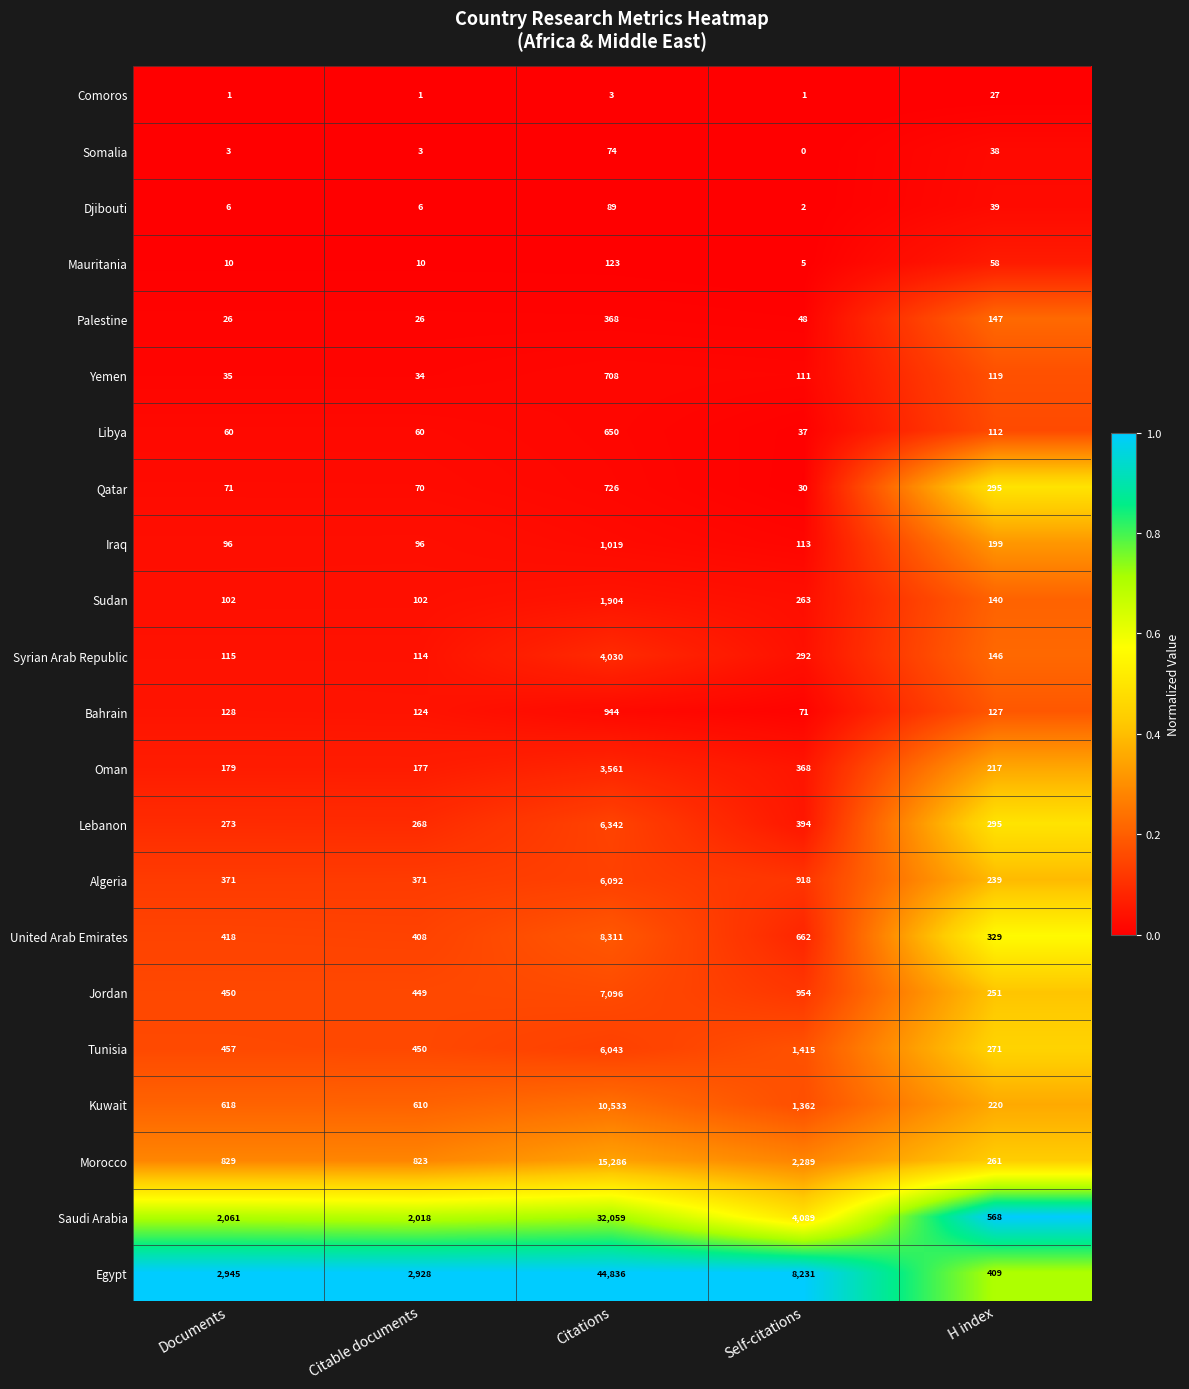

At which label does Somalia reach its peak?

Citations